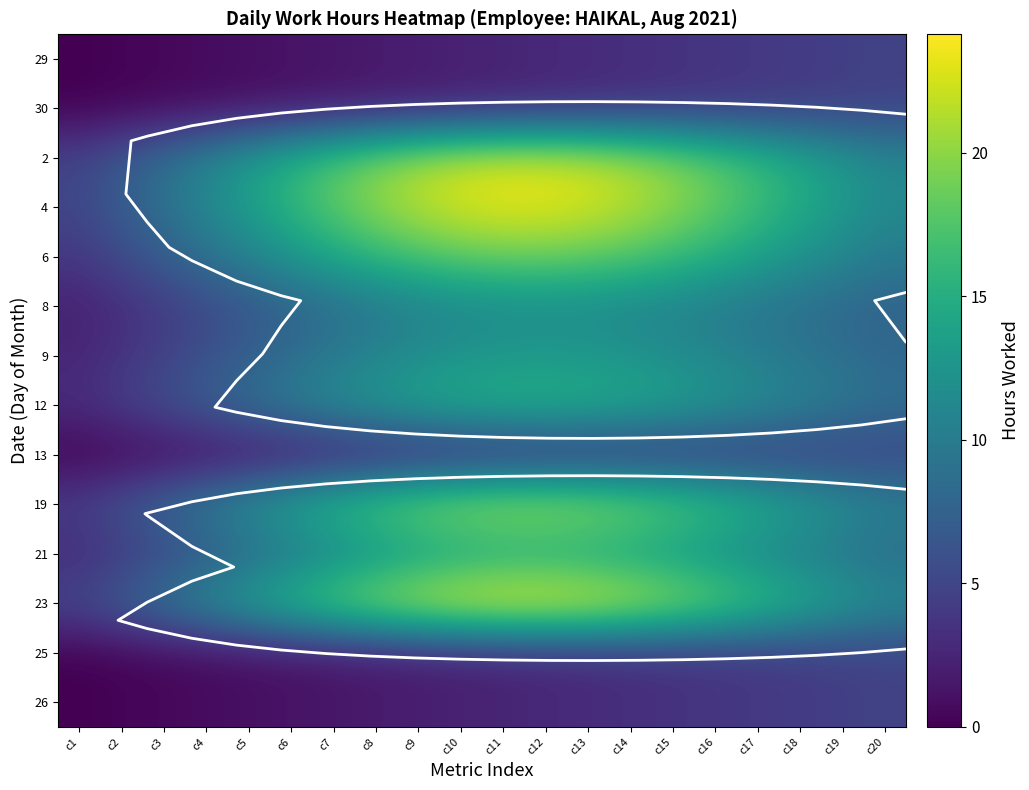

Which series has the largest range (max minus min)?

23